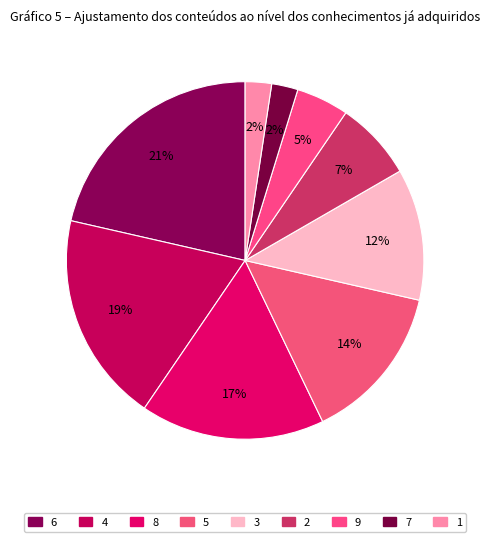

How many slices are in this pie chart?

9